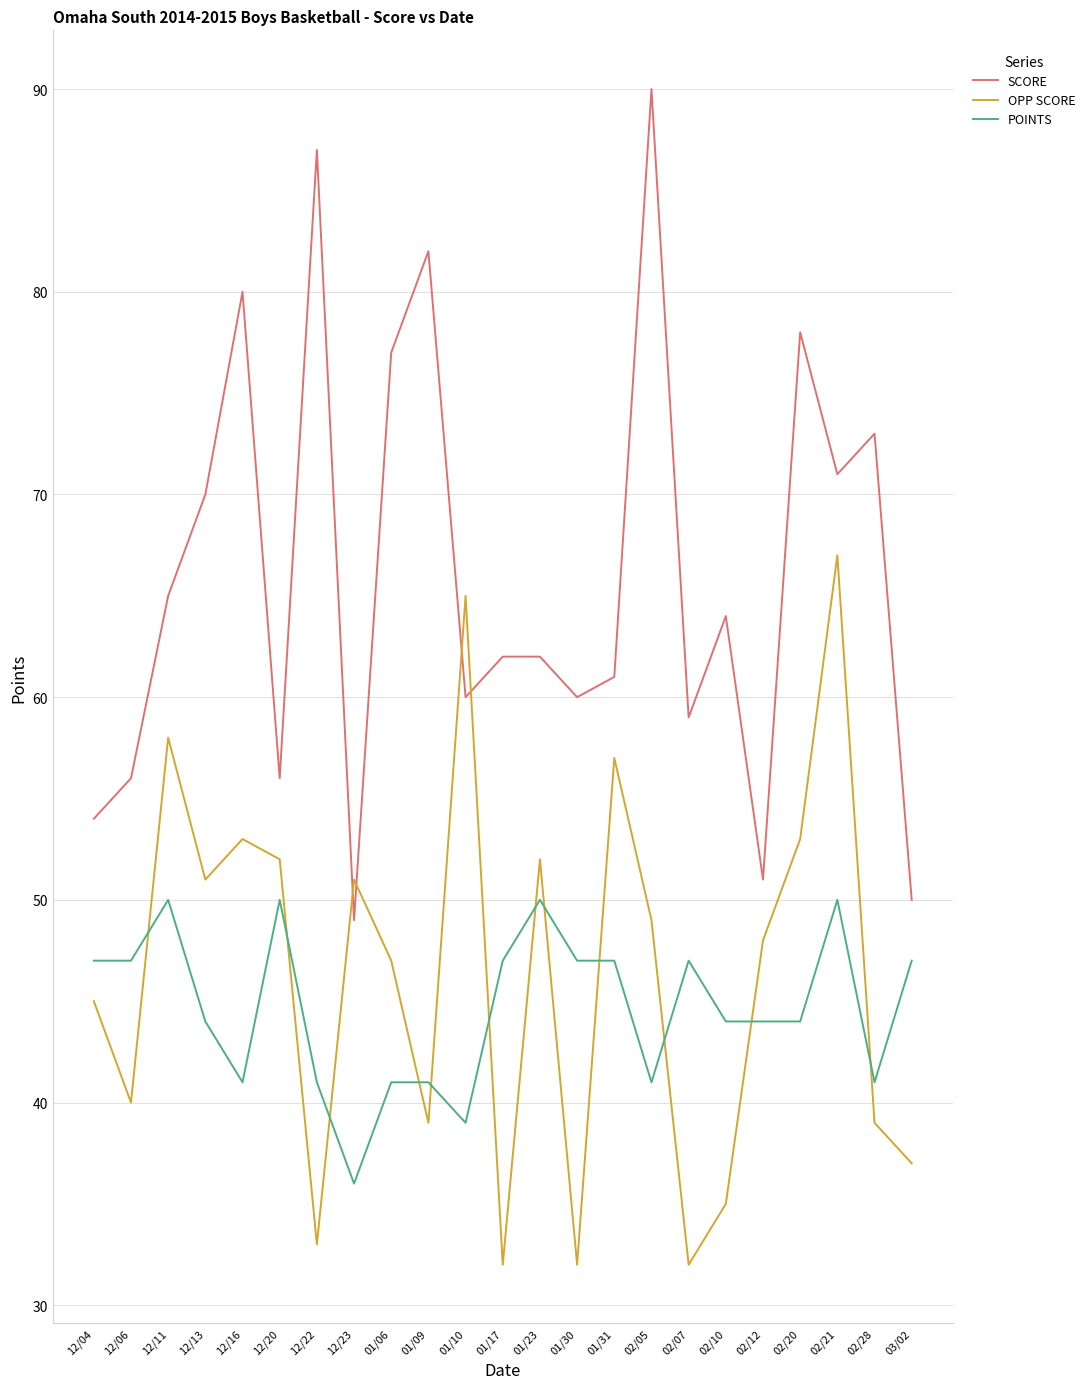

At which category does OPP SCORE reach its first local valley?

12/06